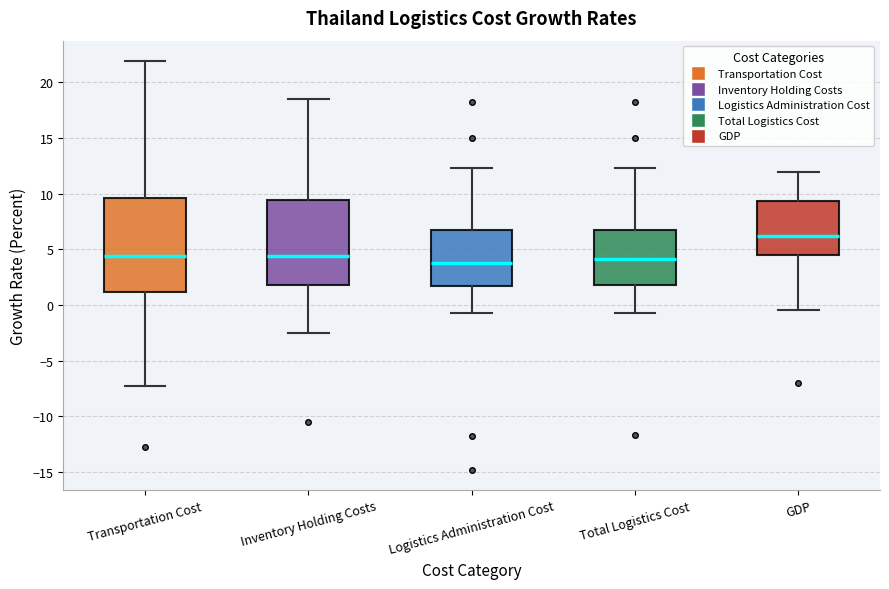

Comparing the boxes themselves (not the whiskers), which one is the tallest?

Transportation Cost